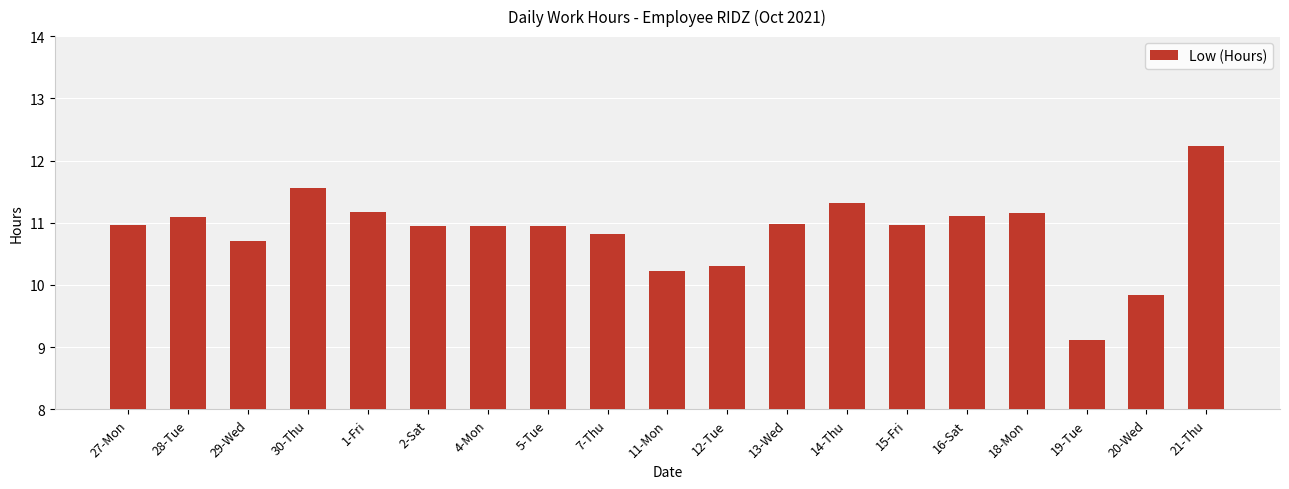

Count the number of values greater than 10.

17